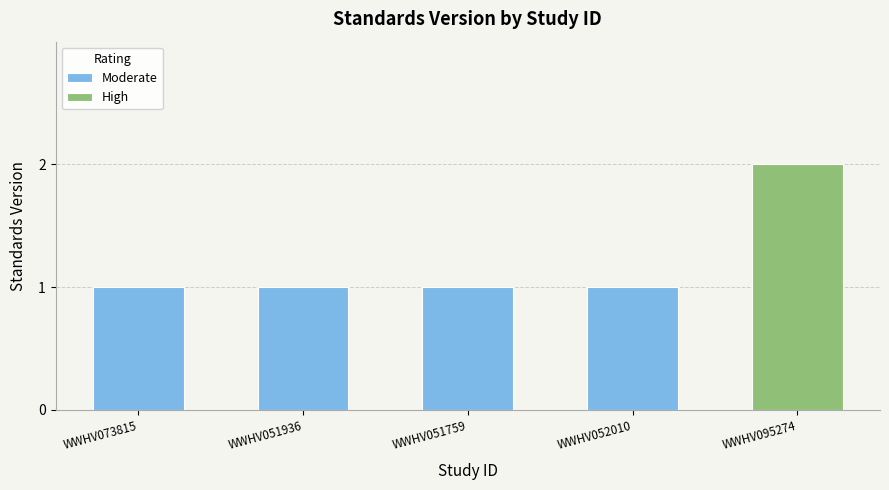

Which label corresponds to the smallest value in the chart?

WWHV073815